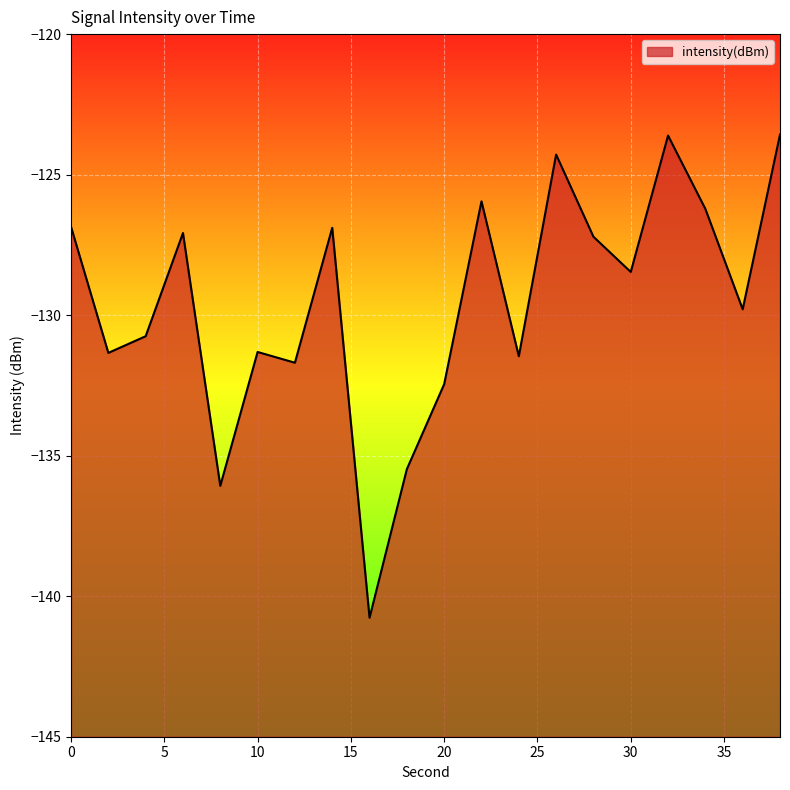

List the labels in order of value, smallest first.

16, 8, 18, 20, 12, 24, 2, 10, 4, 36, 30, 28, 6, 14, 0, 34, 22, 26, 32, 38